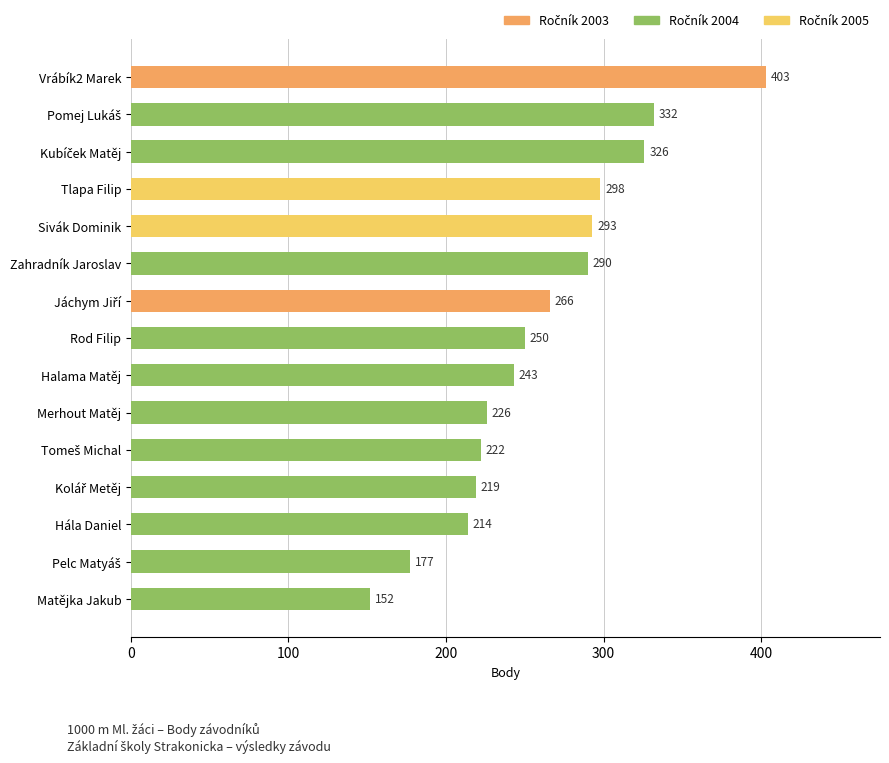

Is it true that the value at Rod Filip is 110?

False